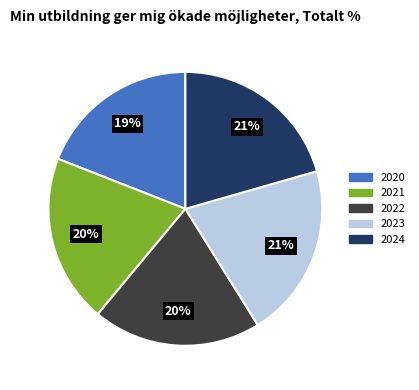

Approximately how many times larger is the value at 2020 compared to 2023?

0.9